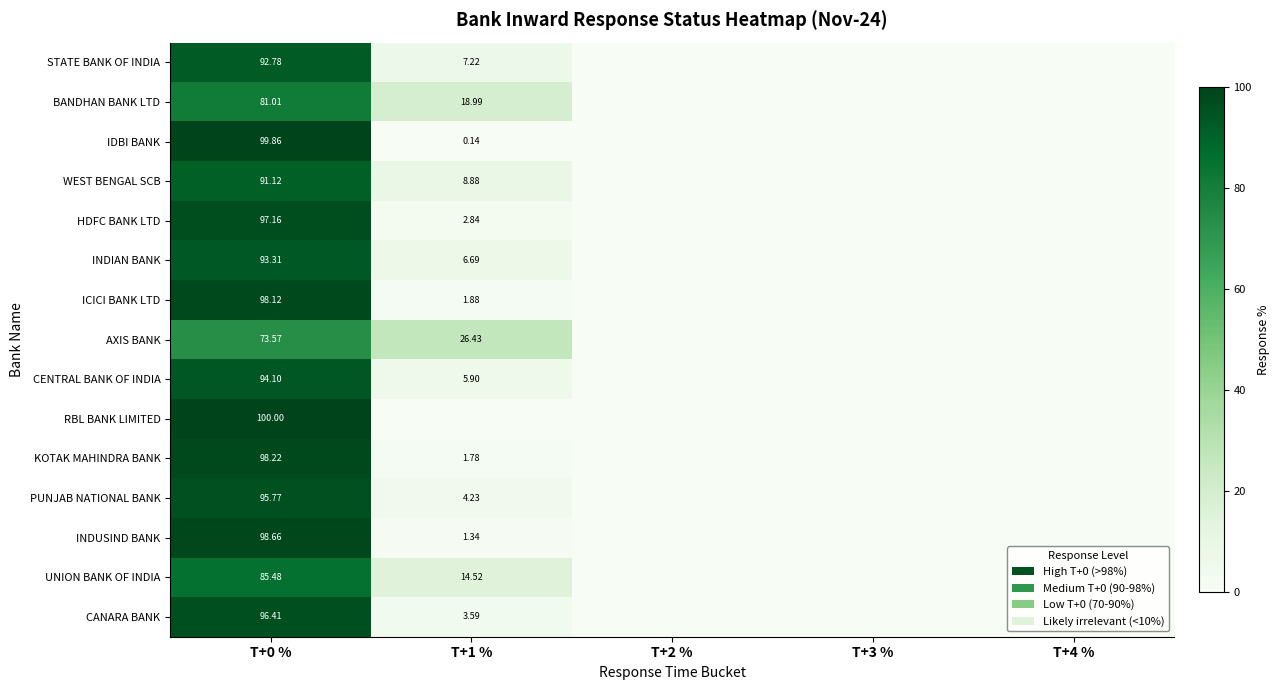

List the series in order of their peak value, lowest first.

AXIS BANK, BANDHAN BANK LTD, UNION BANK OF INDIA, WEST BENGAL SCB, STATE BANK OF INDIA, INDIAN BANK, CENTRAL BANK OF INDIA, PUNJAB NATIONAL BANK, CANARA BANK, HDFC BANK LTD, ICICI BANK LTD, KOTAK MAHINDRA BANK, INDUSIND BANK, IDBI BANK, RBL BANK LIMITED